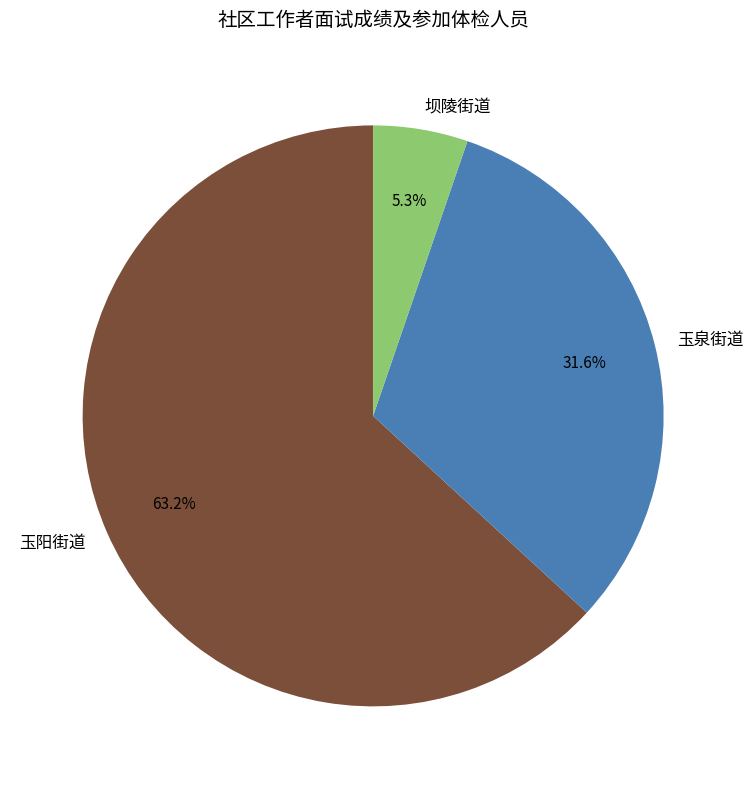

Do 玉阳街道 and 玉泉街道 together represent more than half of the pie?

Yes